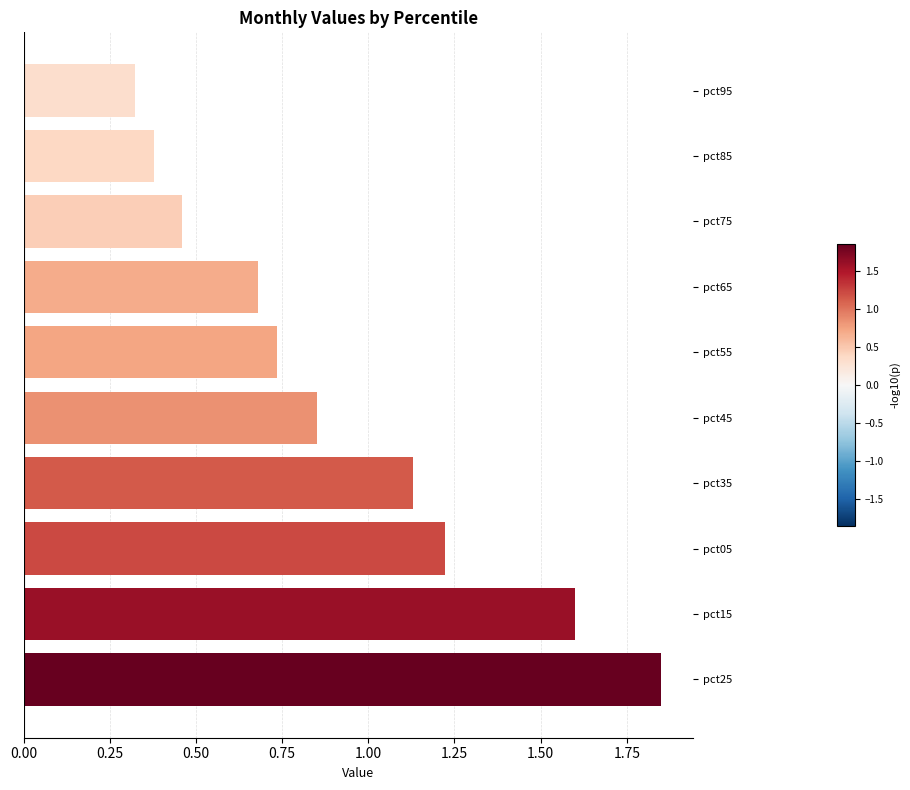

Rank the categories by value from highest to lowest.

pct25, pct15, pct05, pct35, pct45, pct55, pct65, pct75, pct85, pct95